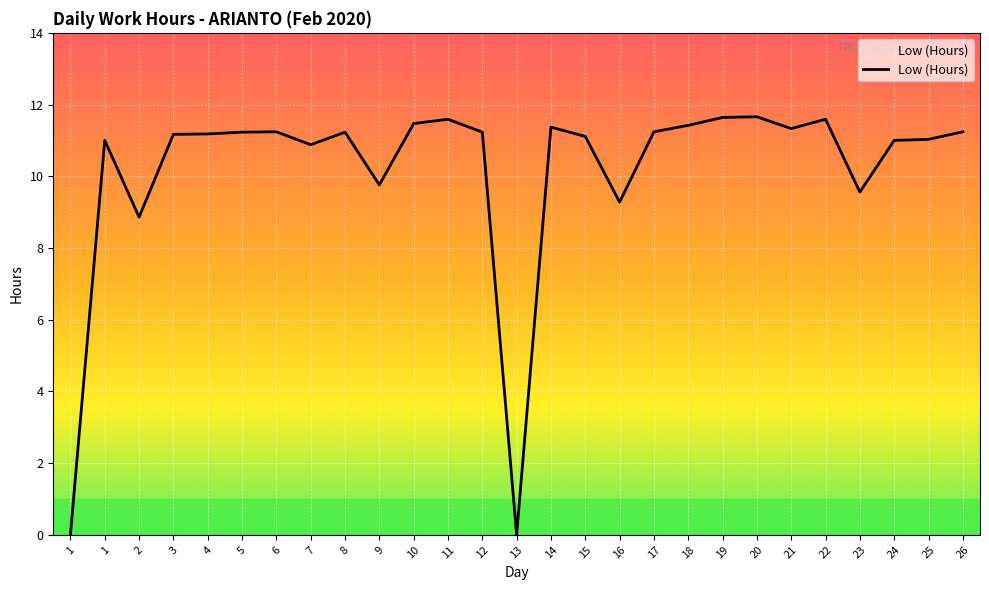

Does the chart have visible grid lines?

Yes